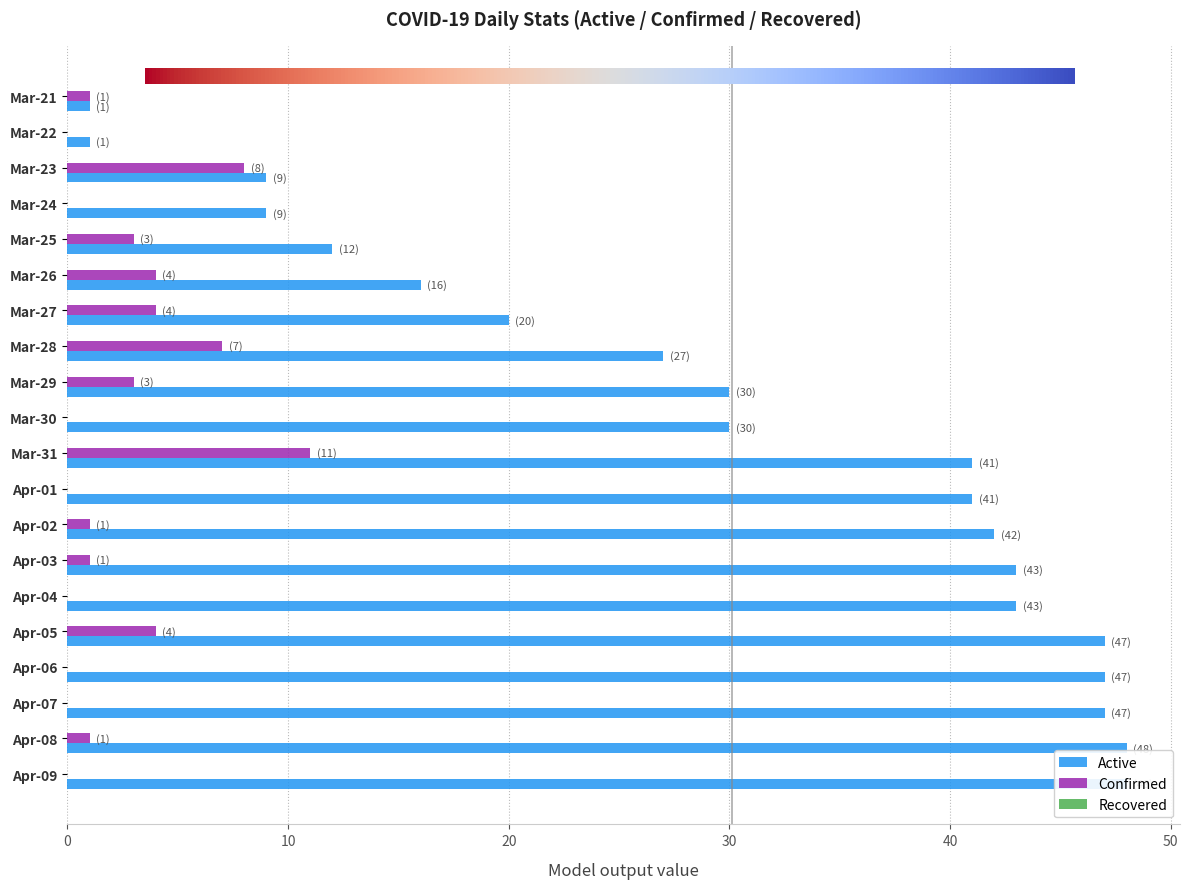

Are the bars grouped side by side (vs. stacked)?

Yes